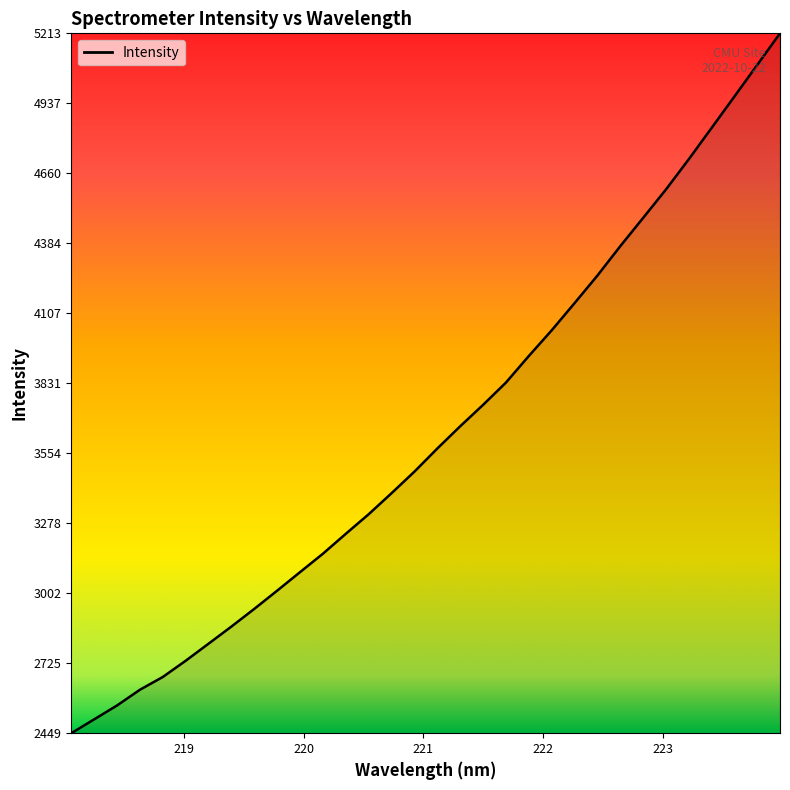

What is the difference between the maximum and minimum values?

2764.3